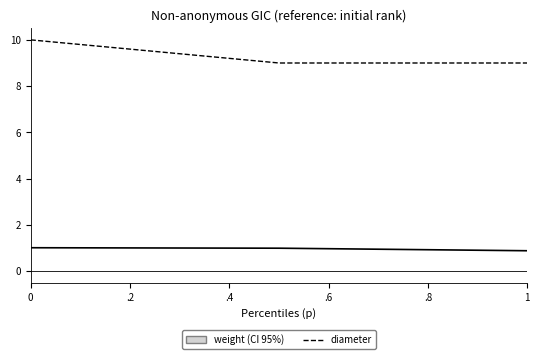

What is the greatest value displayed?

10.0